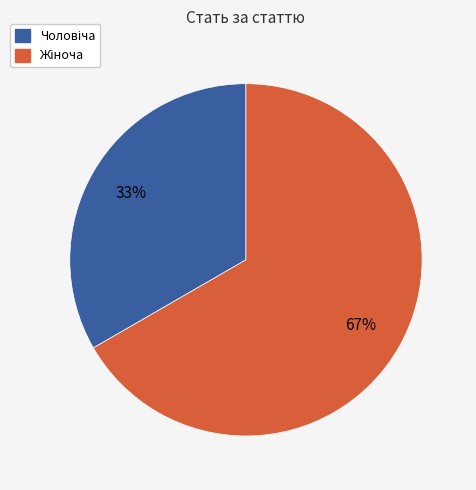

How many slices are in this pie chart?

2